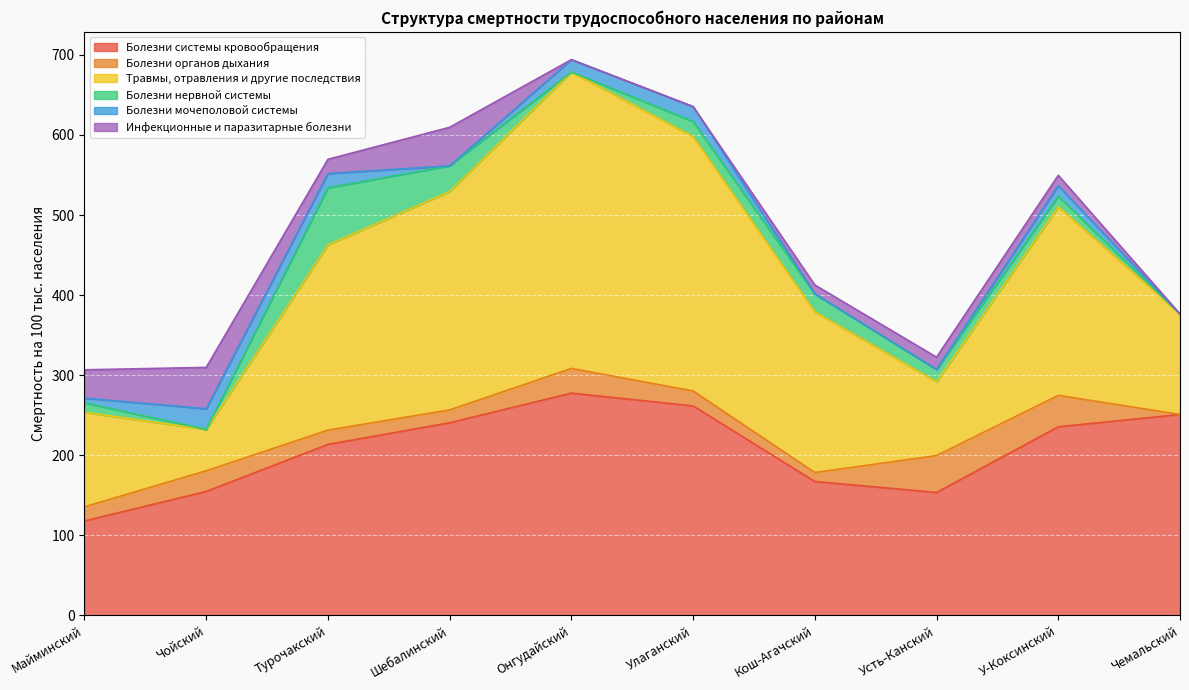

Reading right to left, extract all data points from this chart.

Болезни системы кровообращения: Чемальский=251.0	У-Коксинский=235.6	Усть-Канский=153.6	Кош-Агачский=167.3	Улаганский=261.7	Онгудайский=277.6	Шебалинский=240.6	Турочакский=213.6	Чойский=154.9	Майминский=118.0
Болезни органов дыхания: Чемальский=0.0	У-Коксинский=39.3	Усть-Канский=46.1	Кош-Агачский=11.2	Улаганский=18.7	Онгудайский=30.9	Шебалинский=16.0	Турочакский=17.8	Чойский=25.8	Майминский=17.7
Травмы, отравления и другие последствия: Чемальский=125.5	У-Коксинский=235.6	Усть-Канский=92.2	Кош-Агачский=200.8	Улаганский=317.7	Онгудайский=370.2	Шебалинский=272.7	Турочакский=231.4	Чойский=51.6	Майминский=118.0
Болезни нервной системы: Чемальский=0.0	У-Коксинский=13.1	Усть-Канский=15.4	Кош-Агачский=22.3	Улаганский=18.7	Онгудайский=0.0	Шебалинский=32.1	Турочакский=71.2	Чойский=0.0	Майминский=11.8
Болезни мочеполовой системы: Чемальский=0.0	У-Коксинский=13.1	Усть-Канский=0.0	Кош-Агачский=0.0	Улаганский=18.7	Онгудайский=15.4	Шебалинский=0.0	Турочакский=17.8	Чойский=25.8	Майминский=5.9
Инфекционные и паразитарные болезни: Чемальский=0.0	У-Коксинский=13.1	Усть-Канский=15.4	Кош-Агачский=11.2	Улаганский=0.0	Онгудайский=0.0	Шебалинский=48.1	Турочакский=17.8	Чойский=51.6	Майминский=35.4